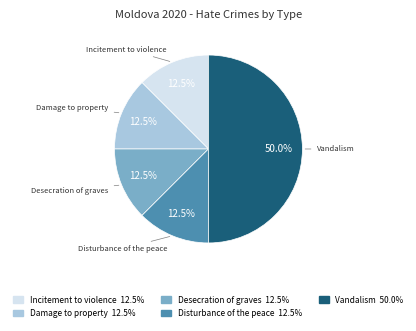

Does Incitement to violence represent more than half of the total?

No